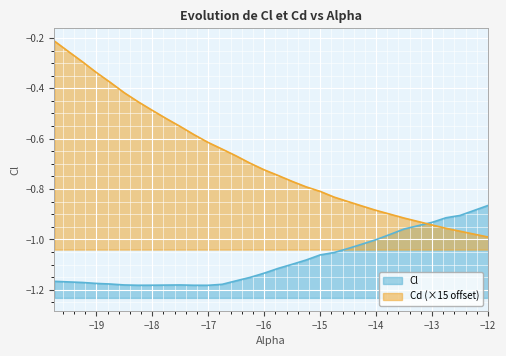

In Cl, how many points are lower than both neighbors (excluding endpoints)?

2